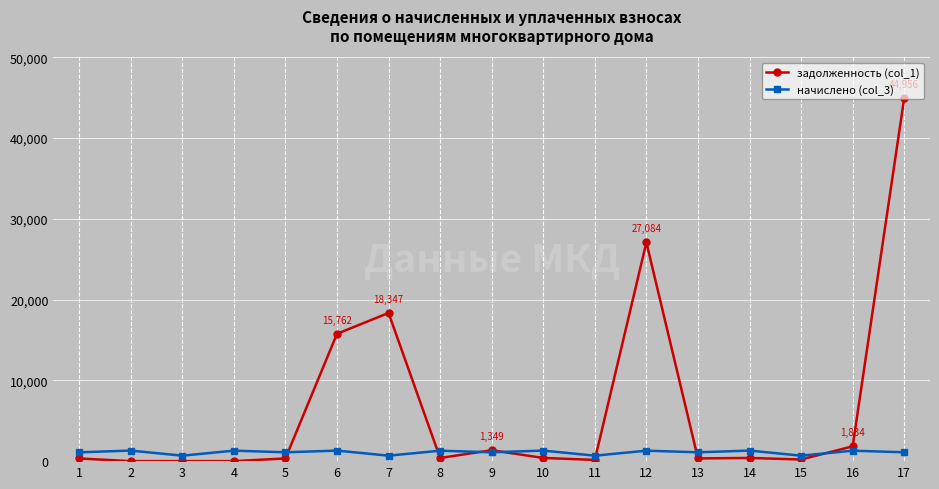

What are all the series names shown in the legend?

задолженность (col_1), начислено (col_3)